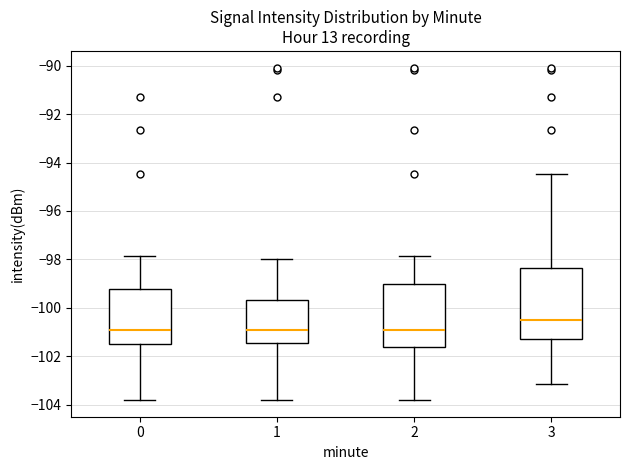

Where does the lower whisker of the box at x = 3 end on the y-axis? The values are not printed on the chart, so give them approximately, as read against the axis.

-103.2